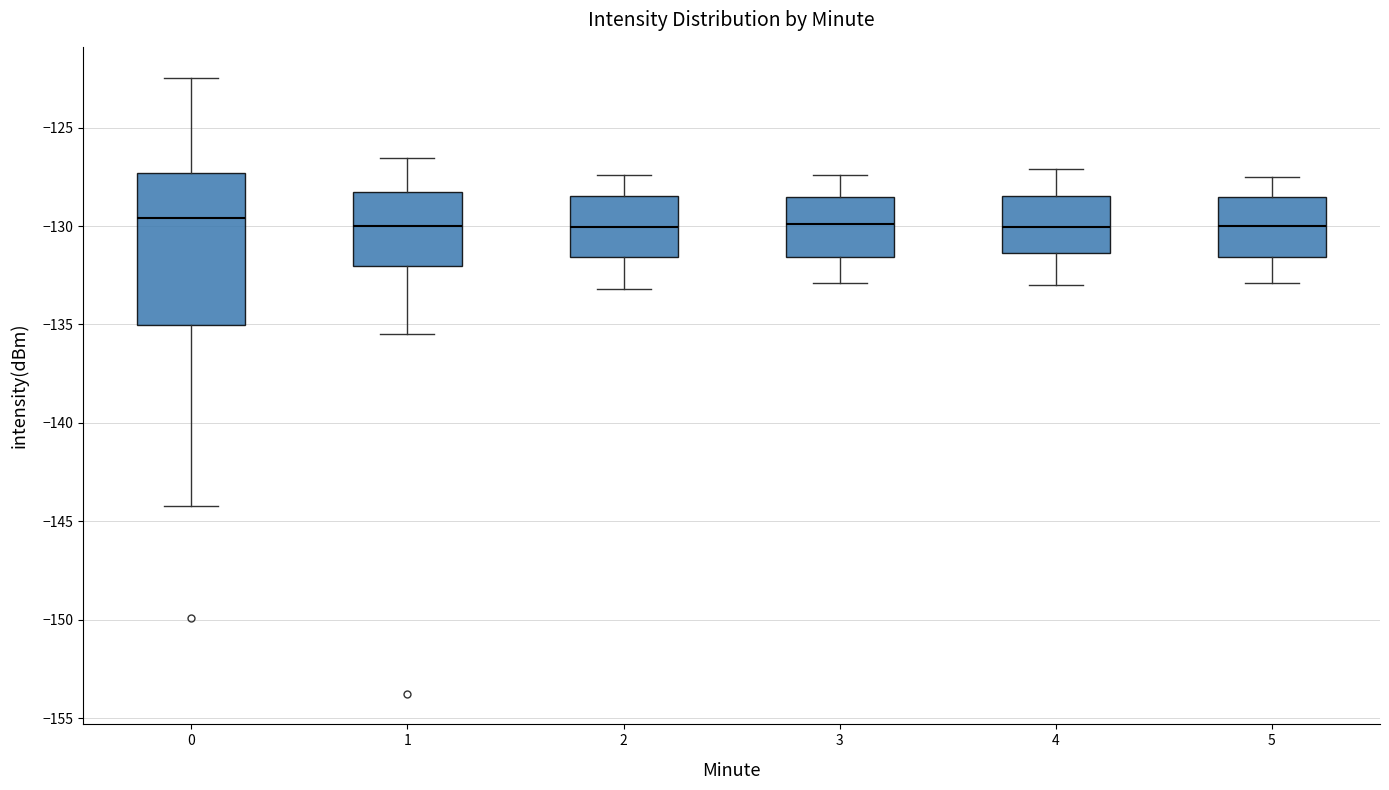

Reading left to right, read every box against the y-axis: the position of its median line, the range the box covers, and the ends of its whiskers. The values are not printed on the chart, so give them approximately, as read against the axis.

0: median -129.5, box -135.0 to -127.5, whiskers -144.0 to -122.5
1: median -130.0, box -132.0 to -128.5, whiskers -135.5 to -126.5
2: median -130.0, box -131.5 to -128.5, whiskers -133.0 to -127.5
3: median -130.0, box -131.5 to -128.5, whiskers -133.0 to -127.5
4: median -130.0, box -131.5 to -128.5, whiskers -133.0 to -127.0
5: median -130.0, box -131.5 to -128.5, whiskers -133.0 to -127.5